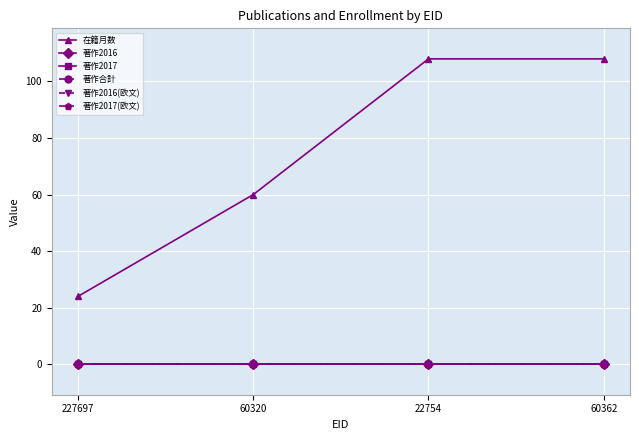

Rank the categories by 著作合計 value from lowest to highest.

227697, 60320, 22754, 60362